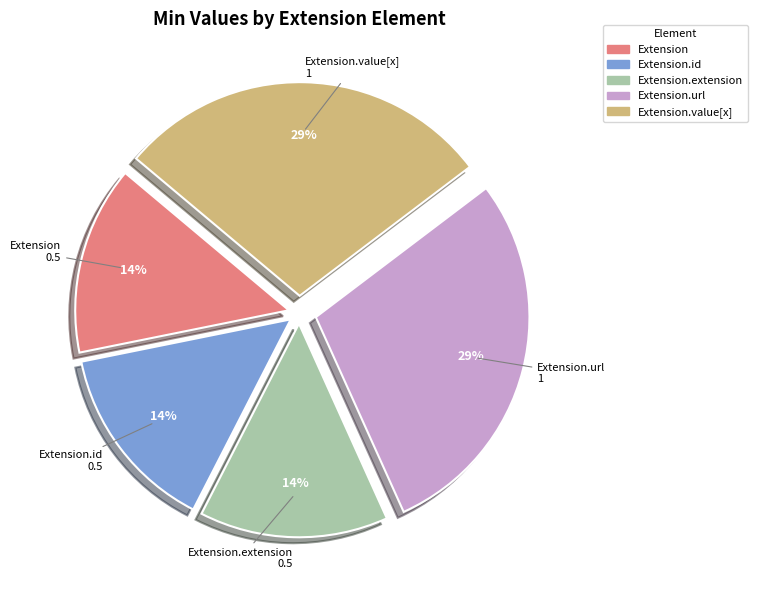

Is there any slice that represents more than half of the pie?

No